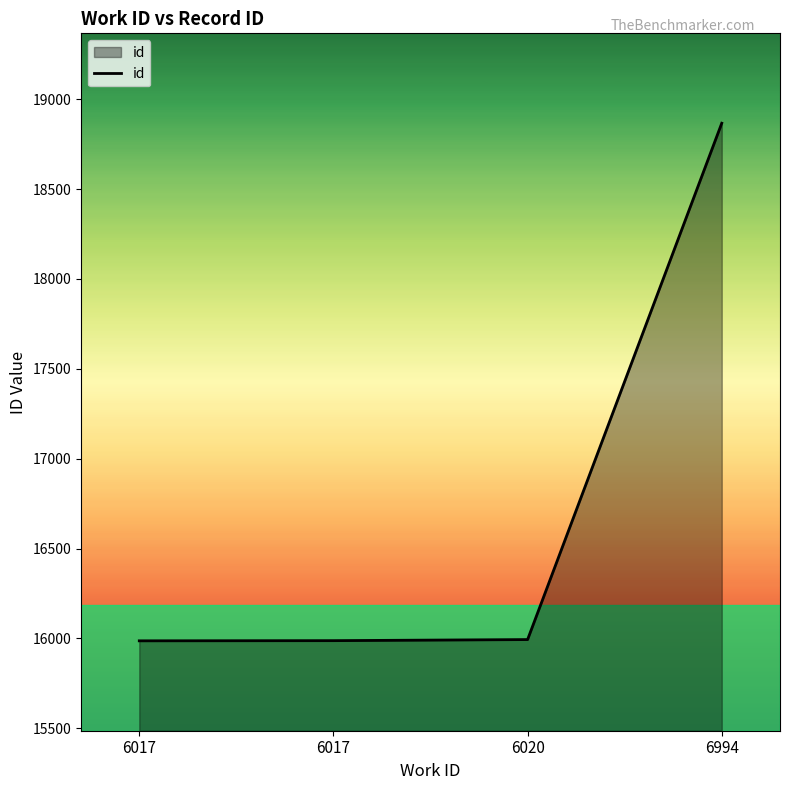

How many categories are shown in the chart?

4